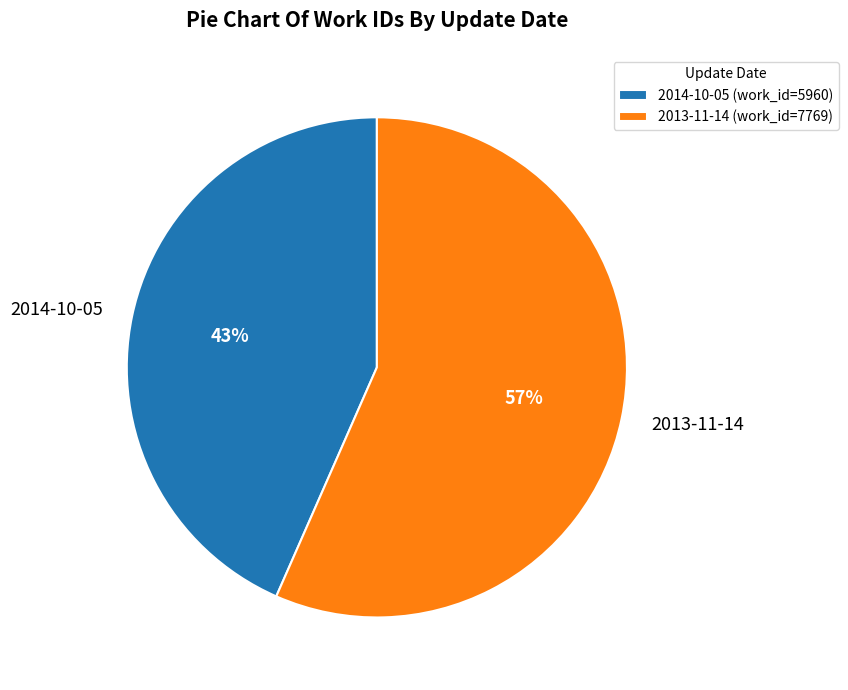

To the nearest percent, what is the average slice percentage?

50%